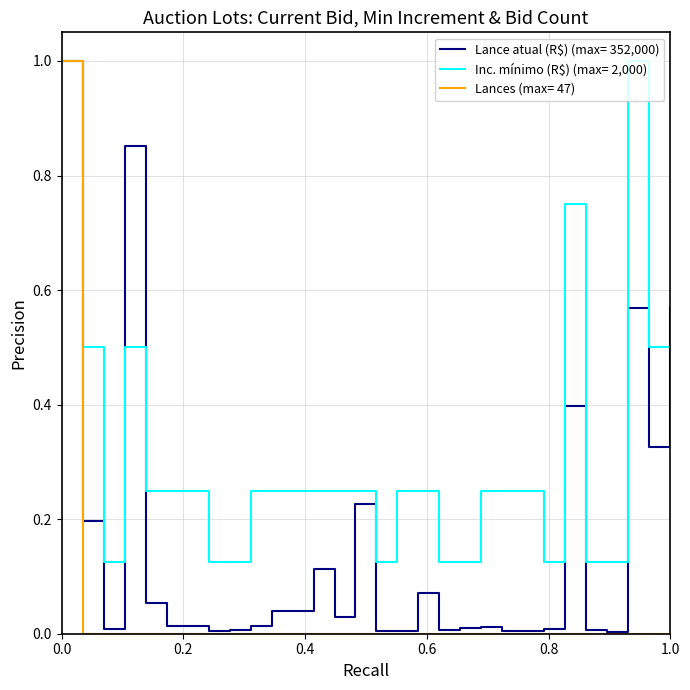

List the series in order of their overall mean, lowest first.

Lances (max= 47), Lance atual (R$) (max= 352,000), Inc. mínimo (R$) (max= 2,000)